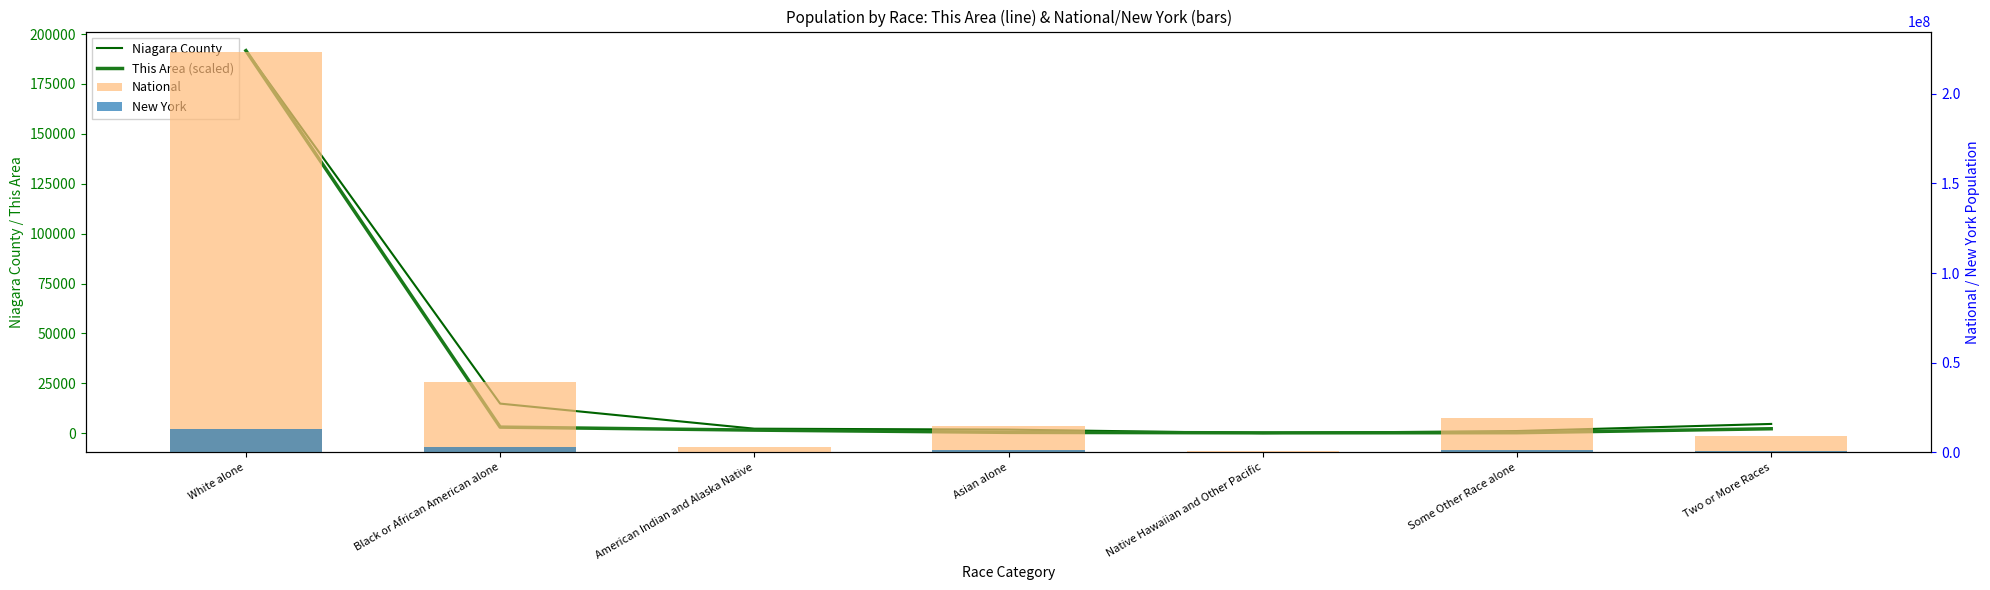

Reading left to right, extract all data points from this chart.

Niagara County: White alone=191673.0	Black or African American alone=14851.0	American Indian and Alaska Native=2285.0	Asian alone=1823.0	Native Hawaiian and Other Pacific=62.0	Some Other Race alone=1108.0	Two or More Races=4667.0
This Area (scaled): White alone=191673.0	Black or African American alone=3075.0	American Indian and Alaska Native=1571.7	Asian alone=444.2	Native Hawaiian and Other Pacific=205.0	Some Other Race alone=273.3	Two or More Races=2255.0
National: White alone=223553265.0	Black or African American alone=38929319.0	American Indian and Alaska Native=2932248.0	Asian alone=14674252.0	Native Hawaiian and Other Pacific=540013.0	Some Other Race alone=19107368.0	Two or More Races=9009073.0
New York: White alone=12740974.0	Black or African American alone=3073800.0	American Indian and Alaska Native=106906.0	Asian alone=1420244.0	Native Hawaiian and Other Pacific=8766.0	Some Other Race alone=1441563.0	Two or More Races=585849.0